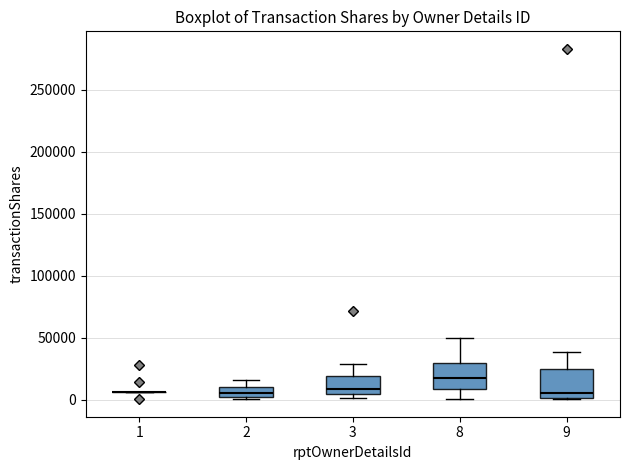

Reading left to right, read every box against the y-axis: the position of its median line, the range the box covers, and the ends of its whiskers. The values are not printed on the chart, so give them approximately, as read against the axis.

1: box collapsed to a line at 5000, whiskers 5000 to 5000
2: median 5000, box 0 to 10000, whiskers 0 to 15000
3: median 10000, box 5000 to 20000, whiskers 0 to 30000
8: median 20000, box 10000 to 30000, whiskers 0 to 50000
9: median 5000, box 0 to 25000, whiskers 0 to 40000